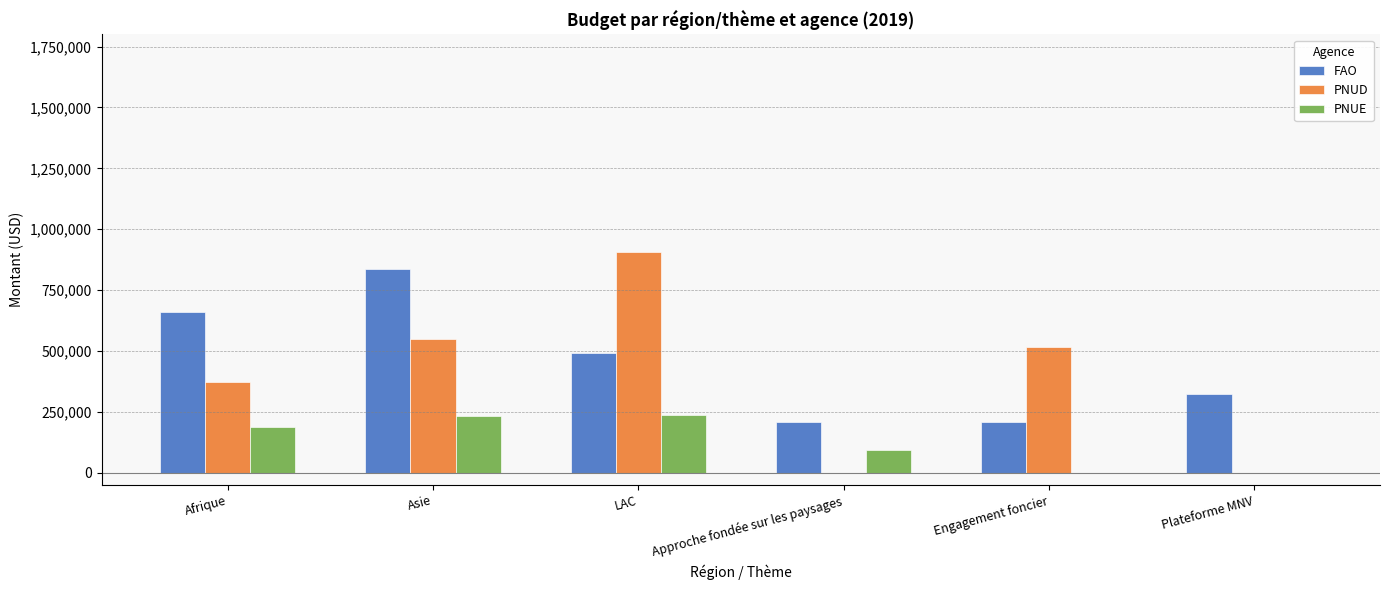

What is the greatest value displayed?

906839.3